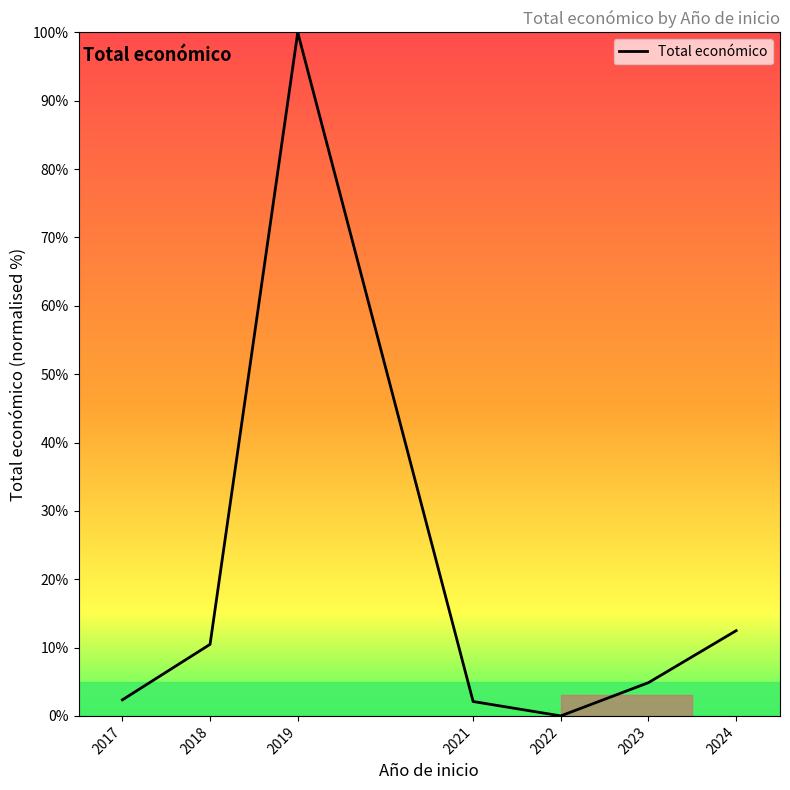

How many interior local peaks (higher than both neighbors) does the data have?

1